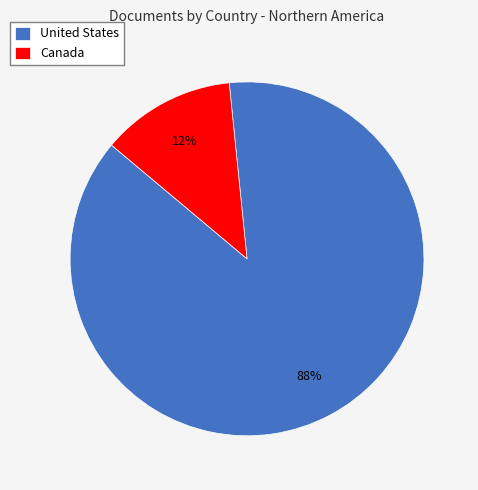

Combined, do Canada and United States account for over 50%?

Yes